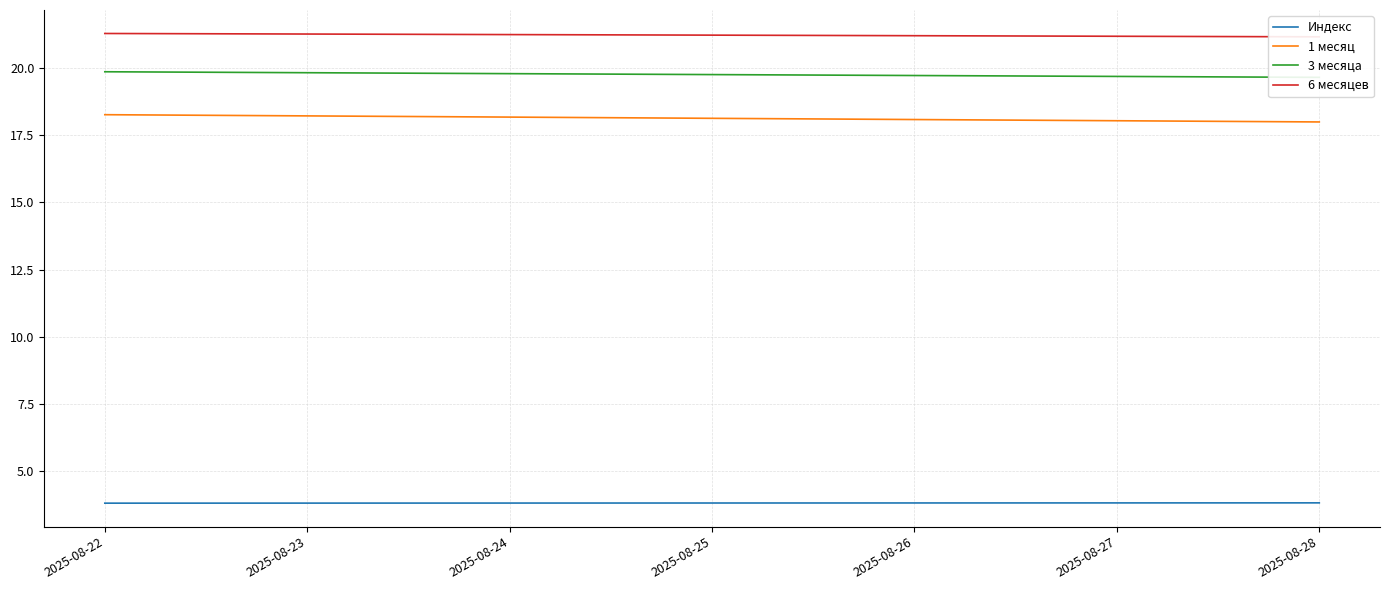

At which label is 1 месяц closest to 18?

2025-08-28